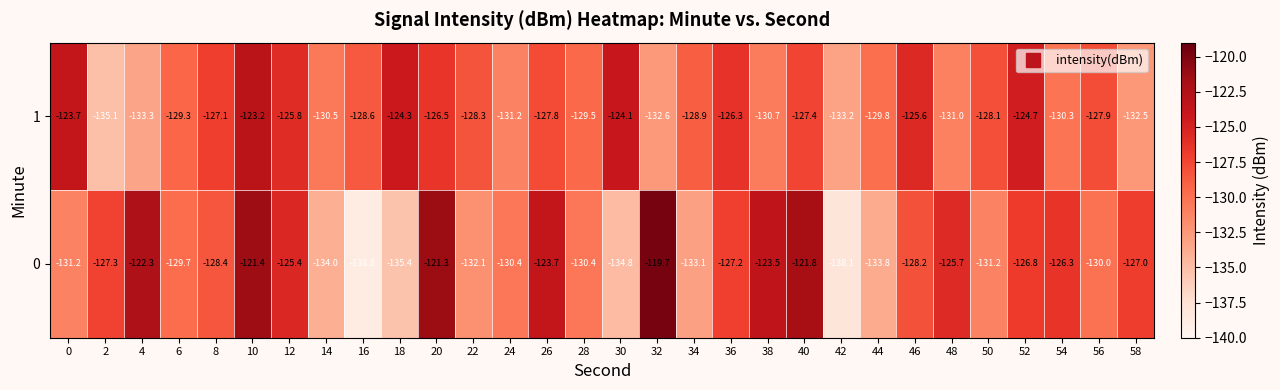

What is the sum of all 0 values?

-3859.0